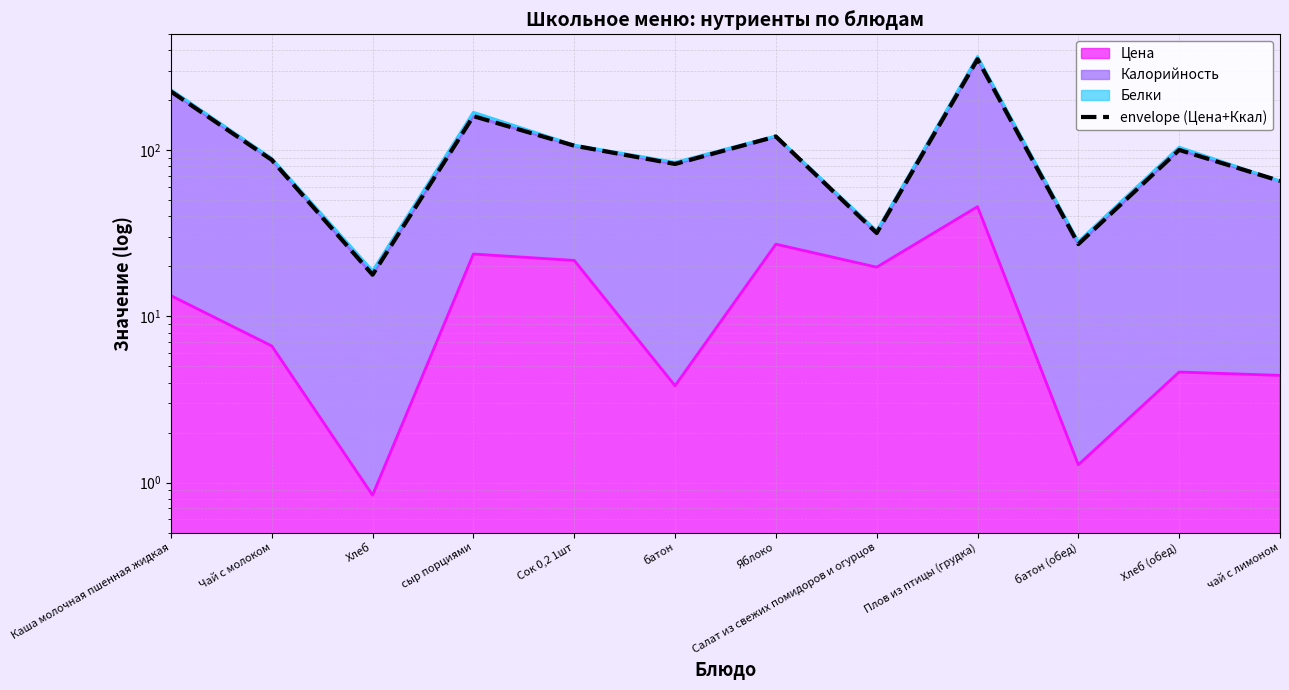

What is the maximum value shown in the chart?

353.8